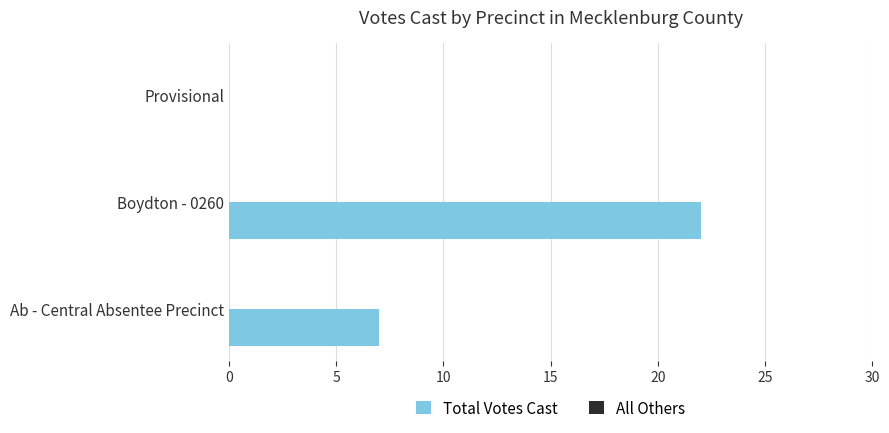

Which has a higher value, Ab - Central Absentee Precinct or Boydton - 0260?

Boydton - 0260